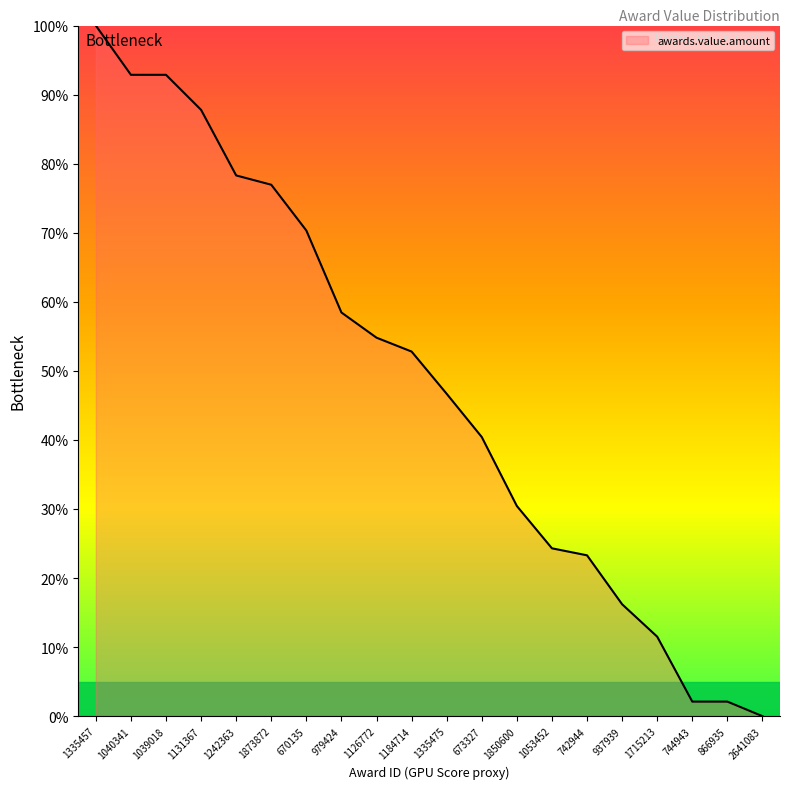

Which label corresponds to the largest value in the chart?

1335457